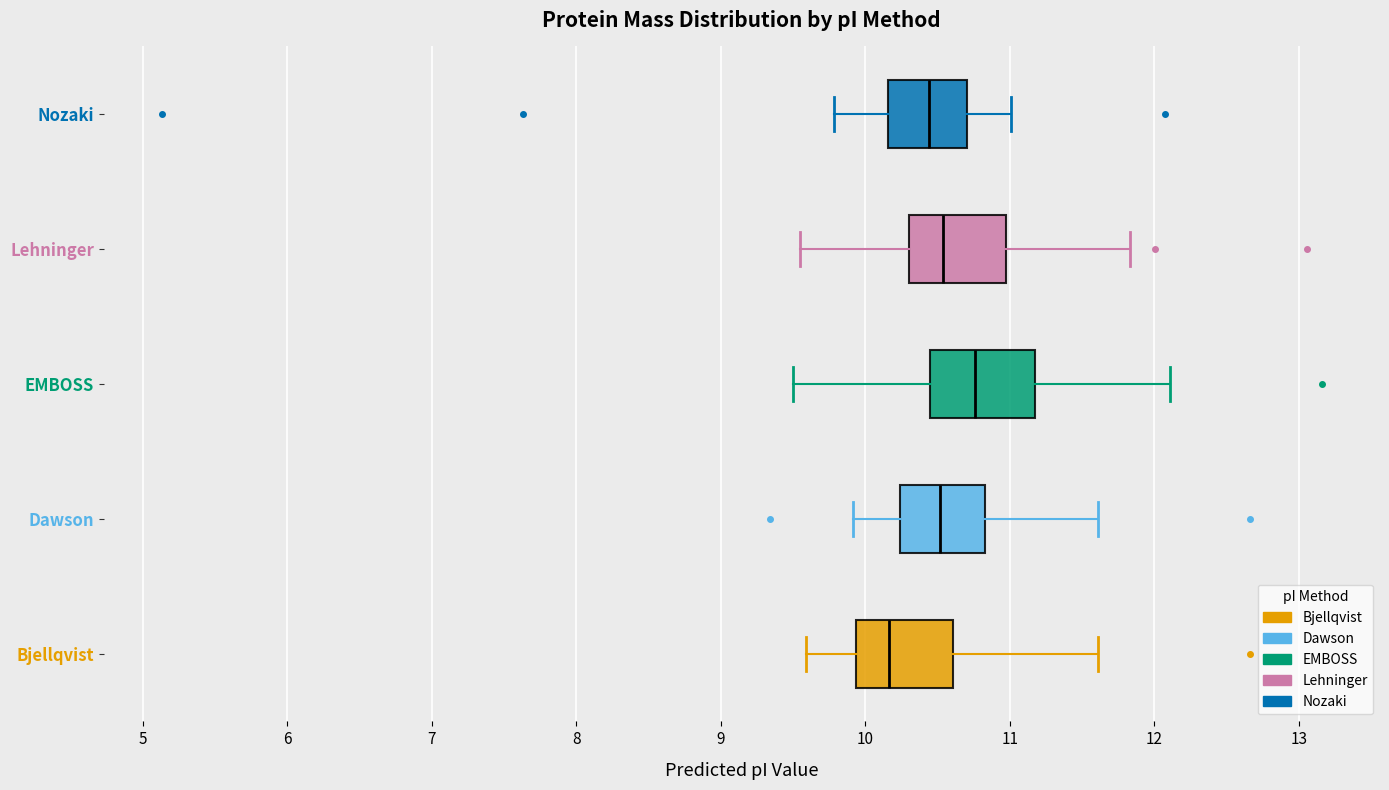

Which box's median line is the furthest to the left?

Bjellqvist